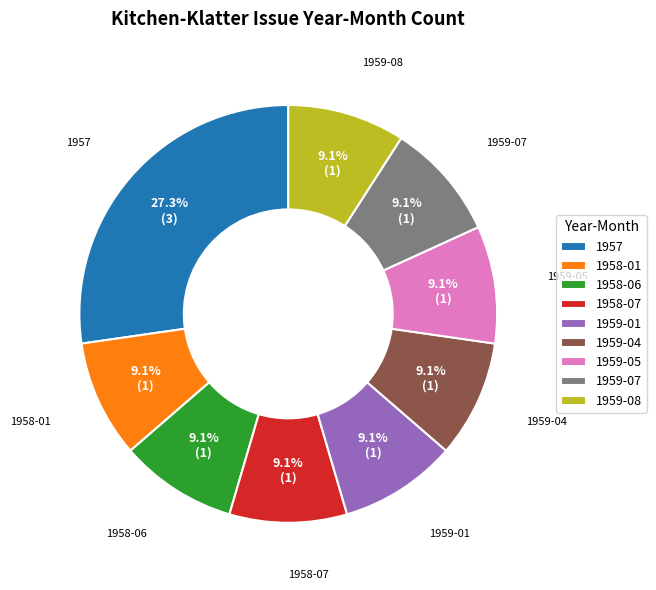

What is the ratio of the value at 1958-01 to the value at 1957?

0.3